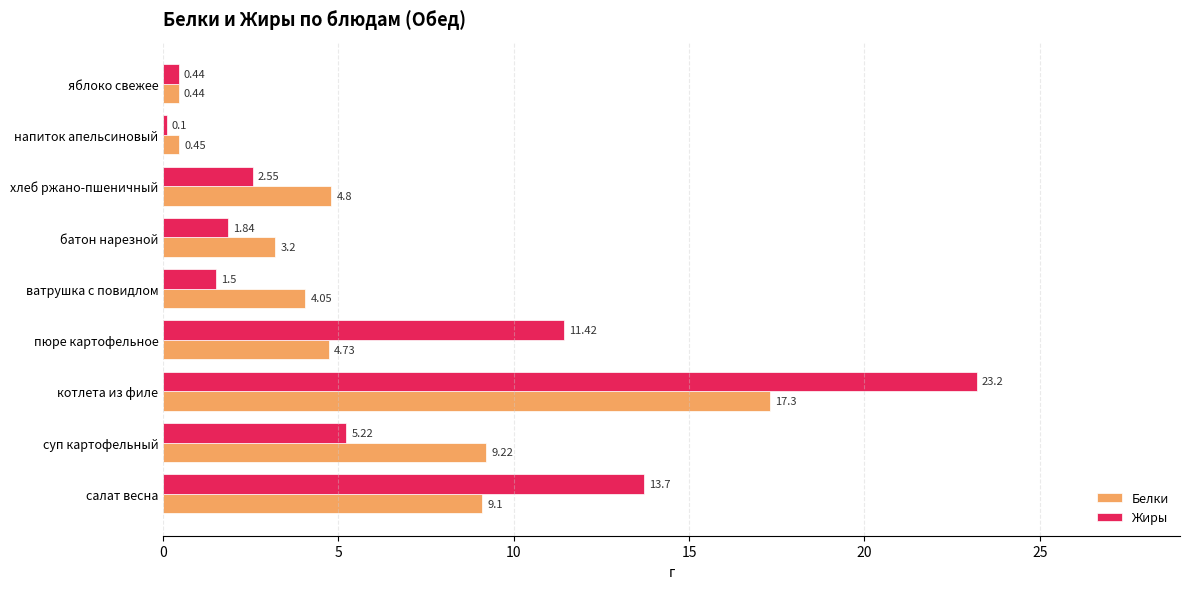

What is the difference between the maximum and minimum values in the Белки series?

16.9